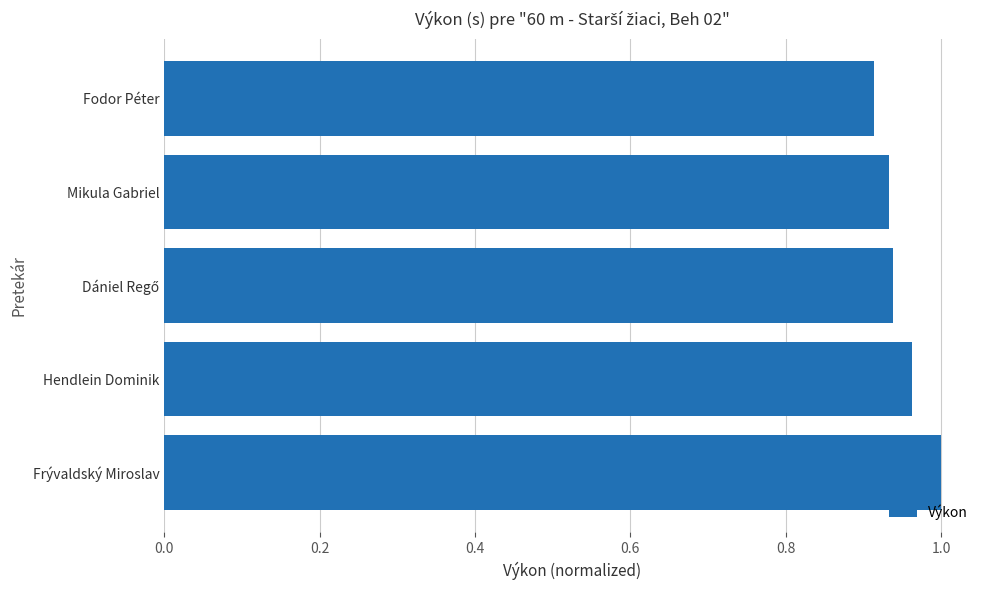

How many bars are there in total?

5